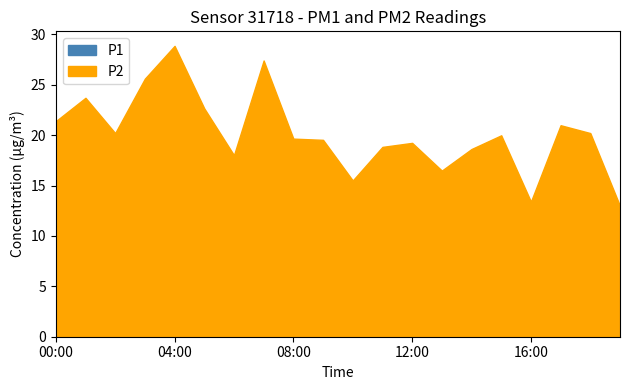

At which category does P1 reach its first local valley?

02:00